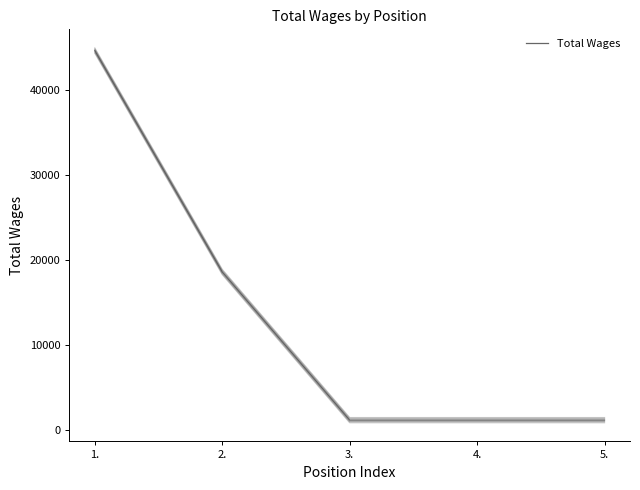

What is the minimum value shown in the chart?

1200